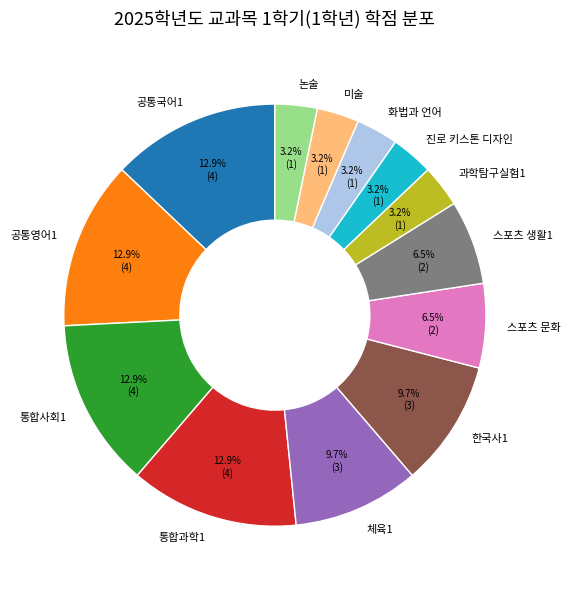

Is the sum of 스포츠 생활1 and 스포츠 문화 greater than half?

No